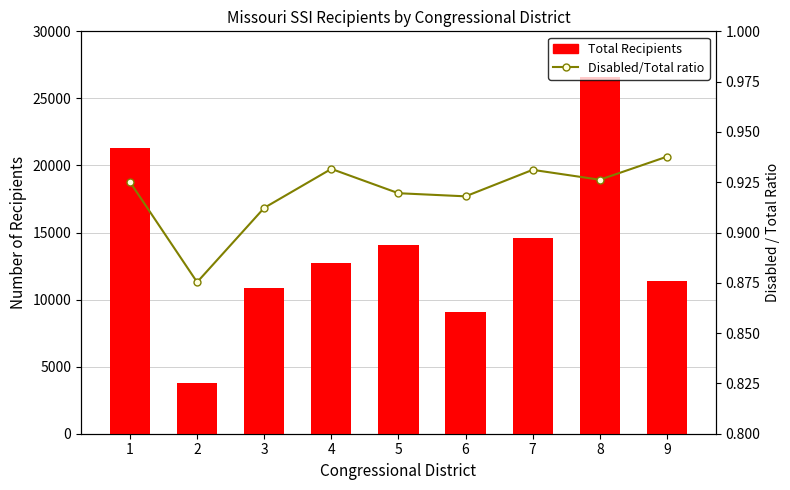

What is the average value of the Total series?

13824.4